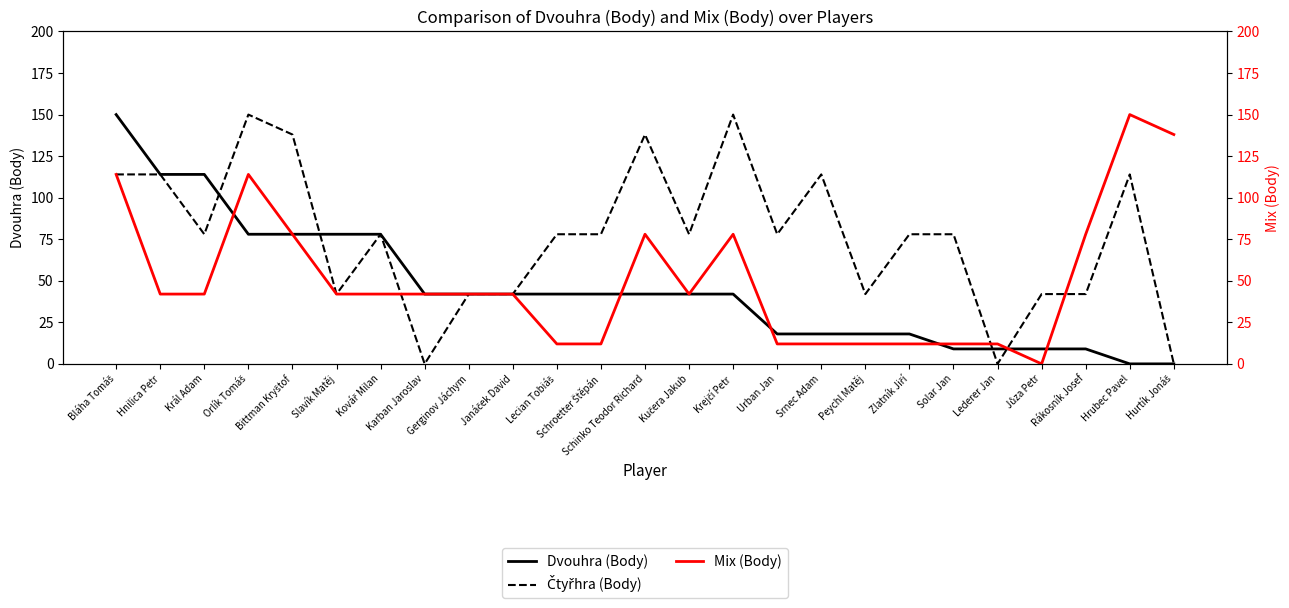

What is the label of the 9th point from the left?

Gerginov Jáchym